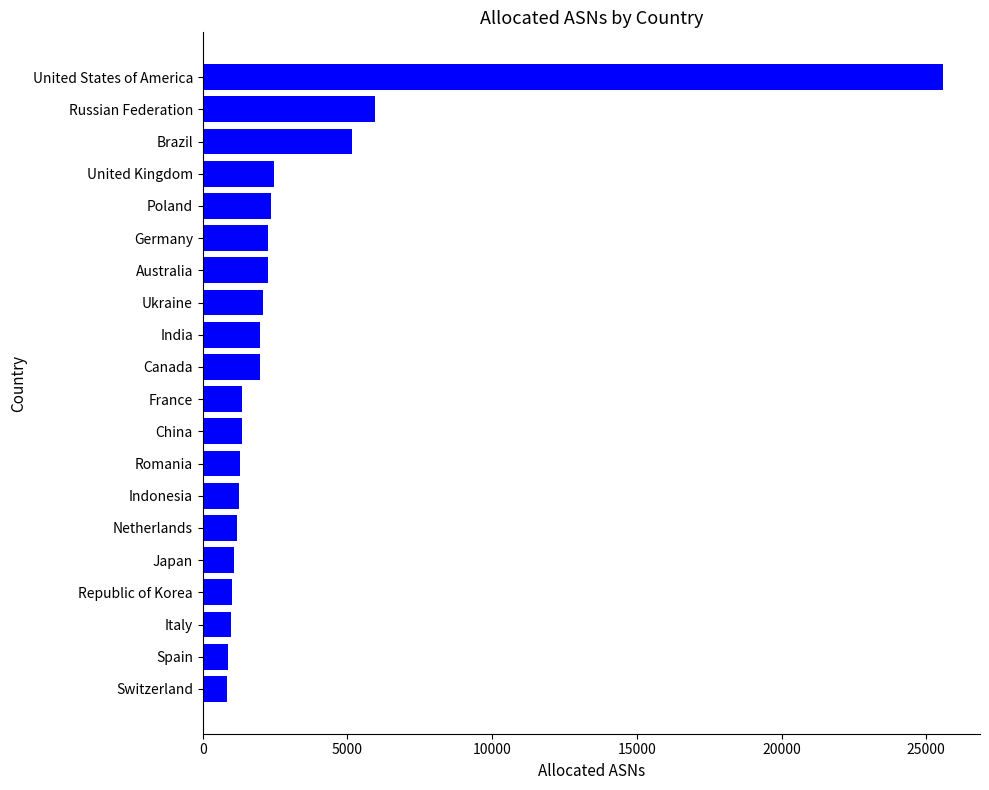

The value at United Kingdom is 3599. True or false?

False